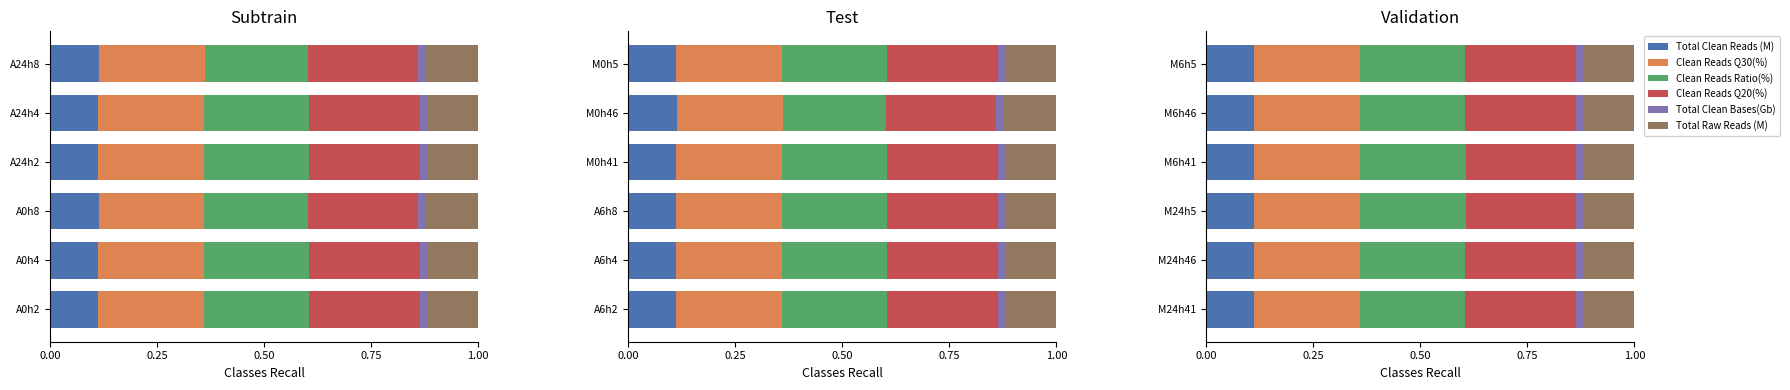

What are all the series names shown in the legend?

Total Clean Reads (M), Clean Reads Q30(%), Clean Reads Ratio(%), Clean Reads Q20(%), Total Clean Bases(Gb), Total Raw Reads (M)